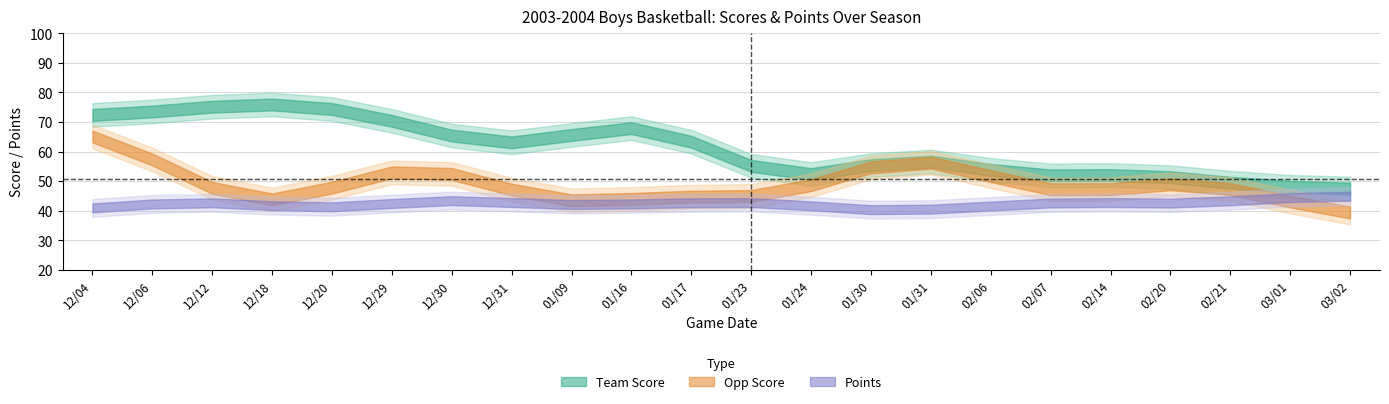

Does the chart have visible grid lines?

Yes